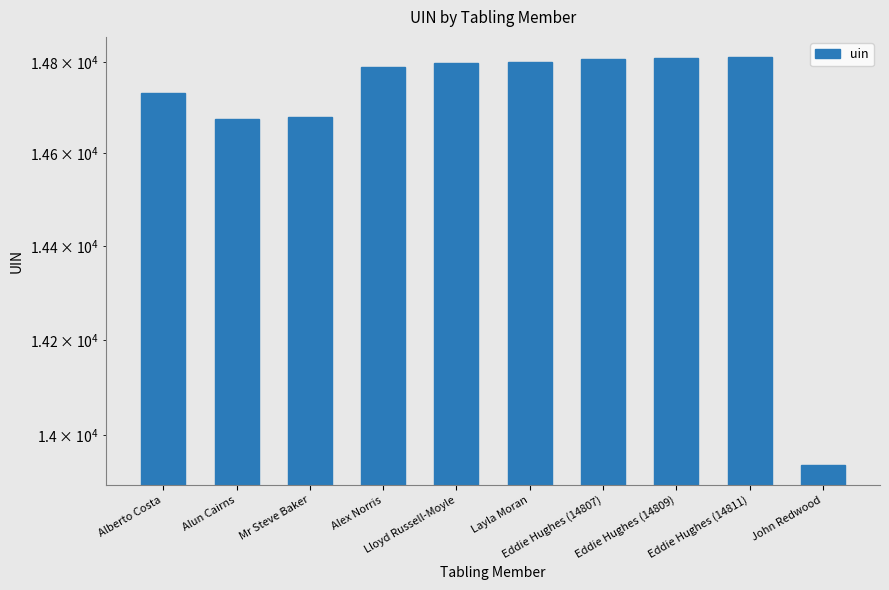

Reading left to right, list all the values displayed in this chart.

Alberto Costa=14732	Alun Cairns=14676	Mr Steve Baker=14679	Alex Norris=14789	Lloyd Russell-Moyle=14799	Layla Moran=14800	Eddie Hughes (14807)=14807	Eddie Hughes (14809)=14809	Eddie Hughes (14811)=14811	John Redwood=13938